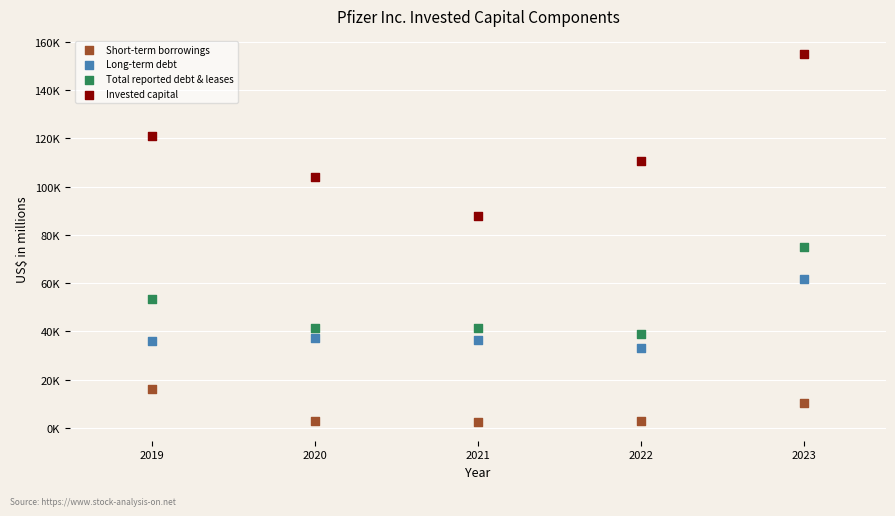

Which series has the widest spread of Y values?

Invested capital